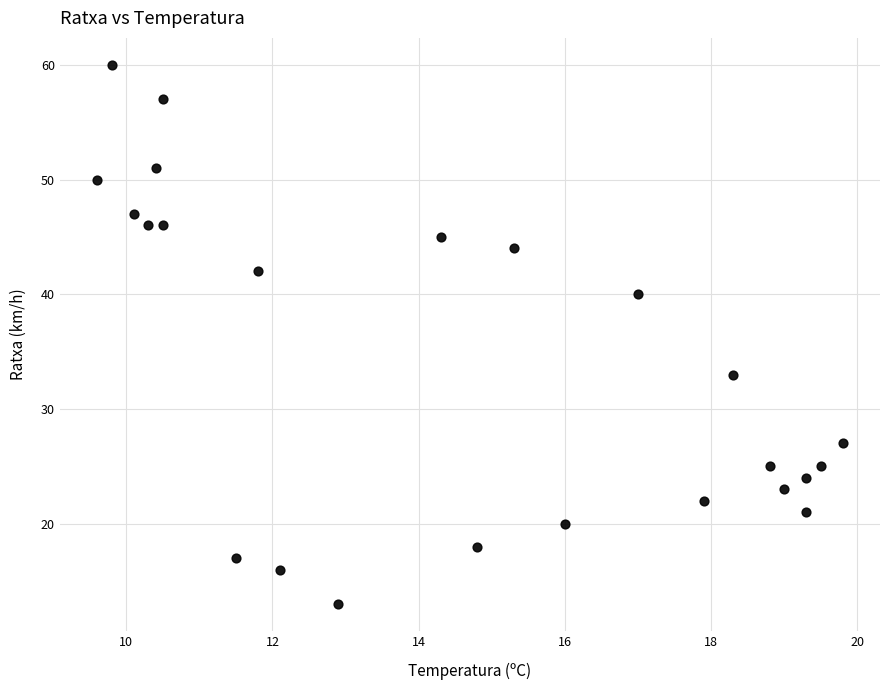

What Y value in the scatter plot is closest to 36?

33